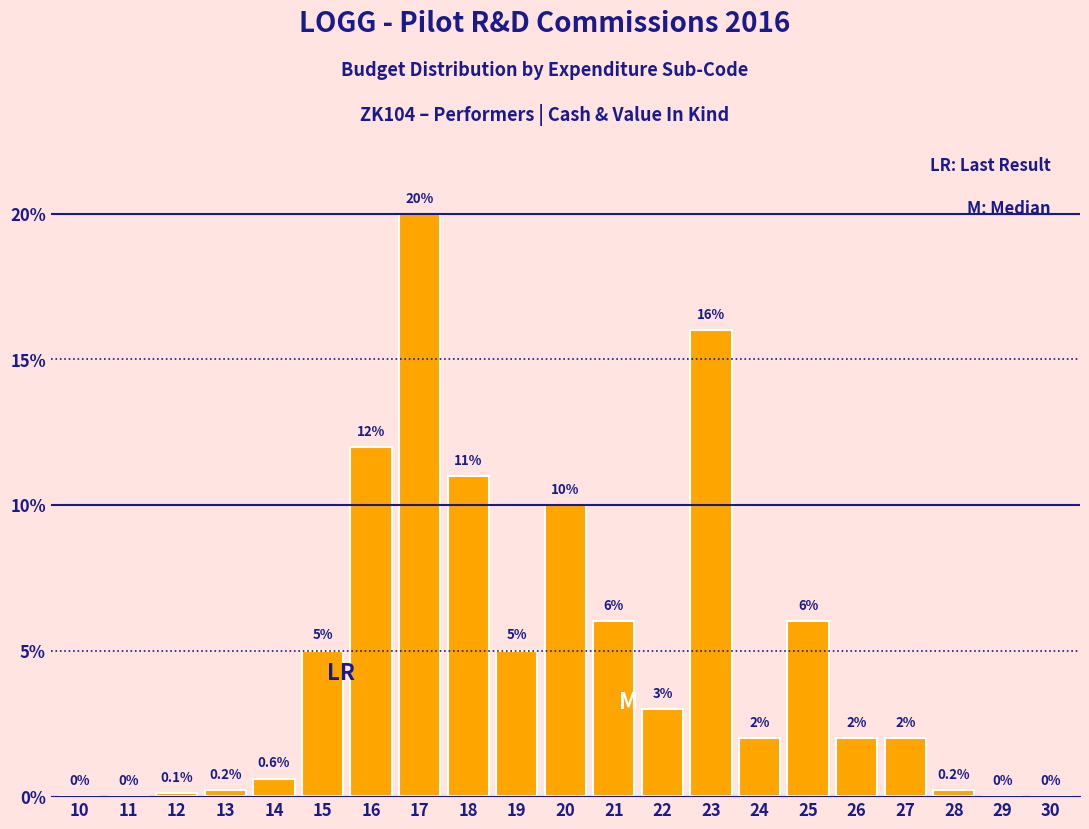

What is the maximum value shown in the chart?

20.0